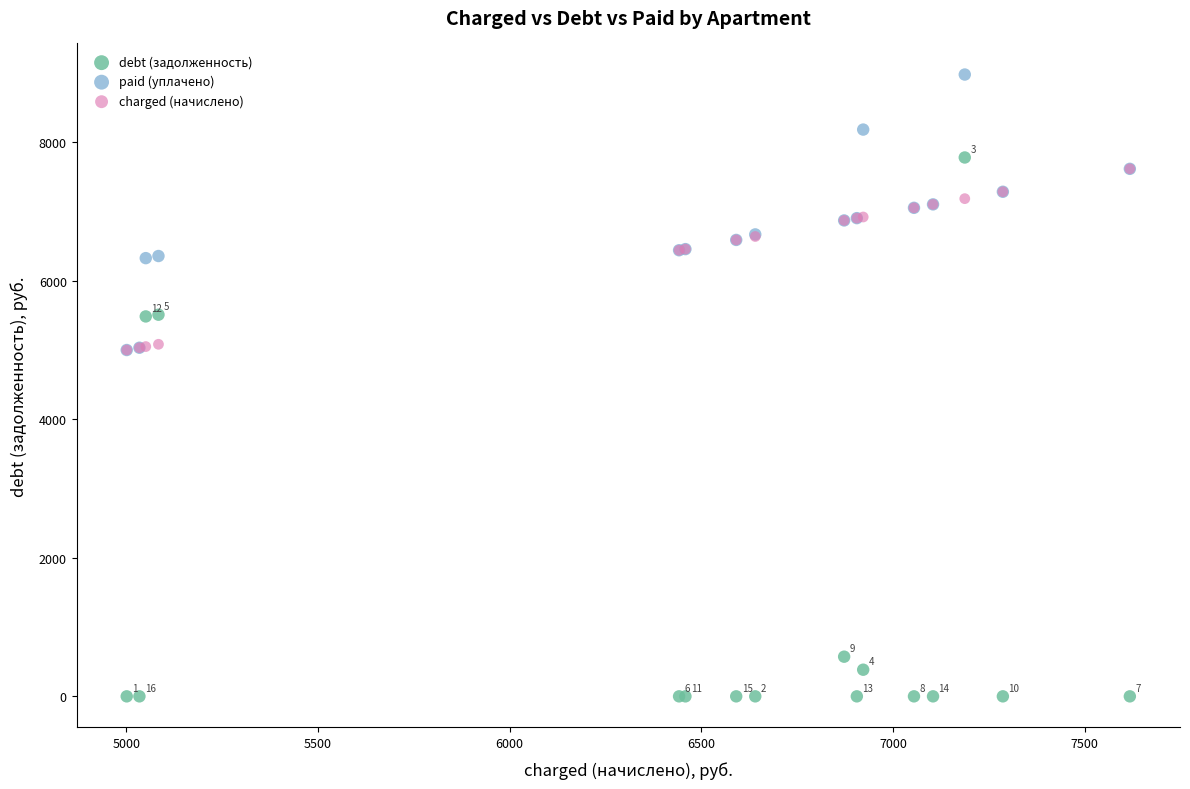

Which series reaches the maximum Y coordinate?

paid (уплачено)